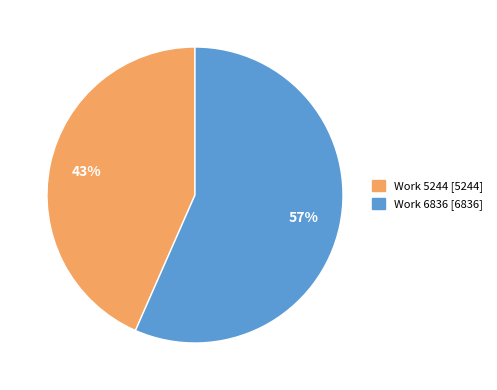

The Work 6836 slice represents 57% of the pie. True or false?

True